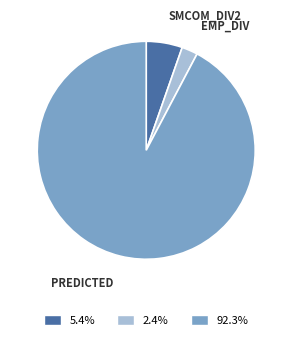

Does any single category account for the majority?

Yes